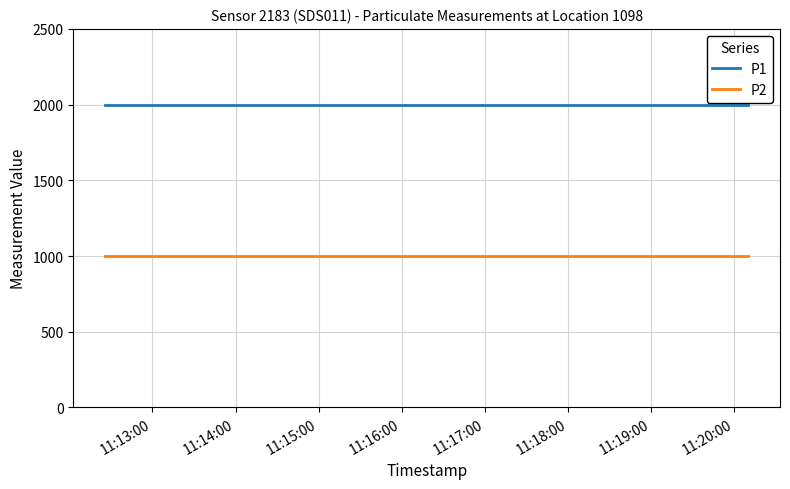

Which series has the largest total across all categories?

P1